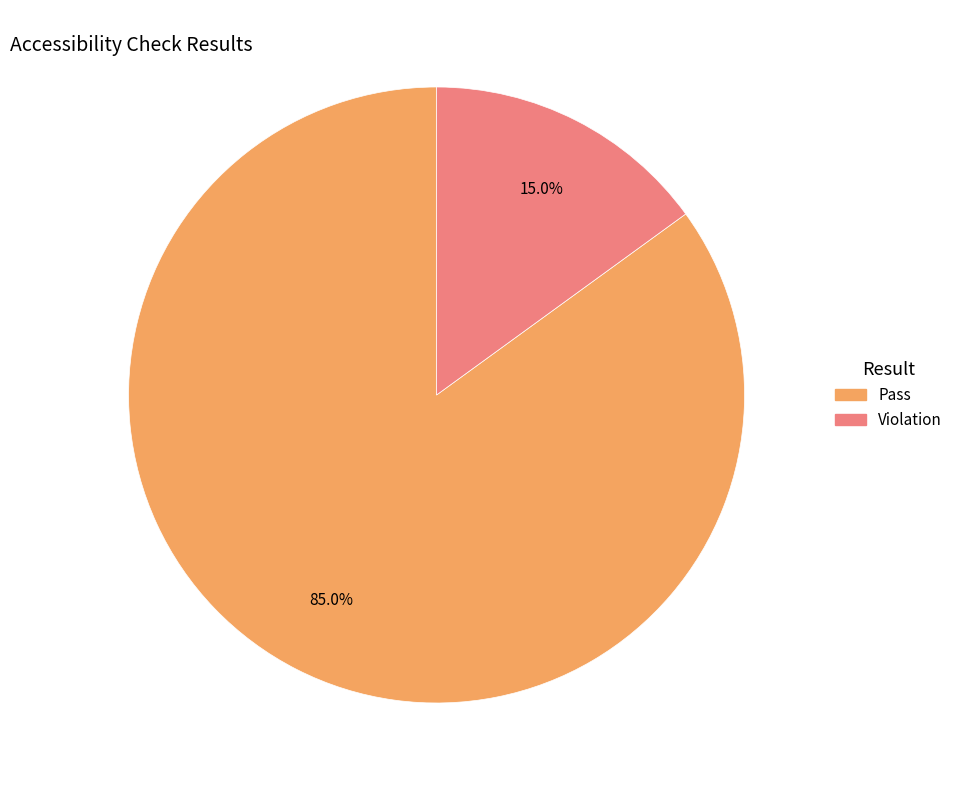

To the nearest percent, what is the difference between the largest and smallest slice percentages?

70%